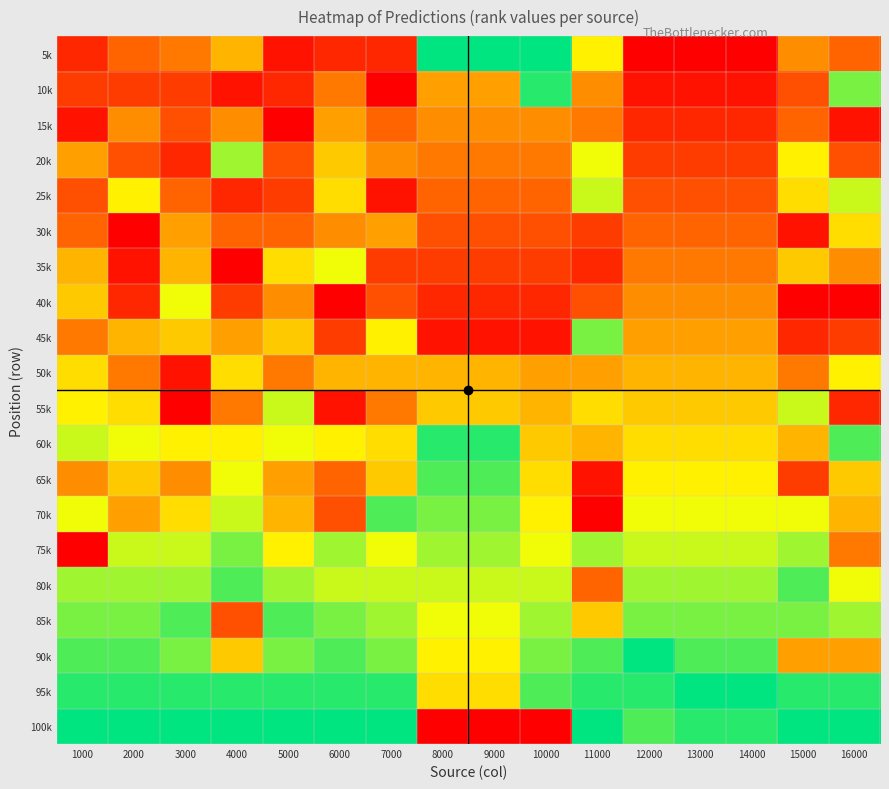

Reading left to right, transcribe all the data shown in this chart.

5k: 1000=3	2000=6	3000=7	4000=10	5000=2	6000=3	7000=3	8000=20	9000=20	10000=20	11000=13	12000=1	13000=1	14000=1	15000=8	16000=6
10k: 1000=4	2000=4	3000=4	4000=2	5000=3	6000=7	7000=1	8000=9	9000=9	10000=19	11000=8	12000=2	13000=2	14000=2	15000=5	16000=17
15k: 1000=2	2000=8	3000=5	4000=8	5000=1	6000=9	7000=6	8000=8	9000=8	10000=8	11000=7	12000=3	13000=3	14000=3	15000=6	16000=2
20k: 1000=9	2000=5	3000=3	4000=16	5000=5	6000=11	7000=8	8000=7	9000=7	10000=7	11000=14	12000=4	13000=4	14000=4	15000=13	16000=5
25k: 1000=5	2000=13	3000=6	4000=3	5000=4	6000=12	7000=2	8000=6	9000=6	10000=6	11000=15	12000=5	13000=5	14000=5	15000=12	16000=15
30k: 1000=6	2000=1	3000=9	4000=6	5000=6	6000=8	7000=9	8000=5	9000=5	10000=5	11000=4	12000=6	13000=6	14000=6	15000=2	16000=12
35k: 1000=10	2000=2	3000=10	4000=1	5000=12	6000=14	7000=4	8000=4	9000=4	10000=4	11000=3	12000=7	13000=7	14000=7	15000=11	16000=8
40k: 1000=11	2000=3	3000=14	4000=4	5000=8	6000=1	7000=5	8000=3	9000=3	10000=3	11000=5	12000=8	13000=8	14000=8	15000=1	16000=1
45k: 1000=7	2000=10	3000=11	4000=9	5000=11	6000=4	7000=13	8000=2	9000=2	10000=2	11000=17	12000=9	13000=9	14000=9	15000=3	16000=4
50k: 1000=12	2000=7	3000=2	4000=12	5000=7	6000=10	7000=10	8000=10	9000=10	10000=9	11000=9	12000=10	13000=10	14000=10	15000=7	16000=13
55k: 1000=13	2000=12	3000=1	4000=7	5000=15	6000=2	7000=7	8000=11	9000=11	10000=10	11000=12	12000=11	13000=11	14000=11	15000=15	16000=3
60k: 1000=15	2000=14	3000=13	4000=13	5000=14	6000=13	7000=12	8000=19	9000=19	10000=11	11000=10	12000=12	13000=12	14000=12	15000=10	16000=18
65k: 1000=8	2000=11	3000=8	4000=14	5000=9	6000=6	7000=11	8000=18	9000=18	10000=12	11000=2	12000=13	13000=13	14000=13	15000=4	16000=11
70k: 1000=14	2000=9	3000=12	4000=15	5000=10	6000=5	7000=18	8000=17	9000=17	10000=13	11000=1	12000=14	13000=14	14000=14	15000=14	16000=10
75k: 1000=1	2000=15	3000=15	4000=17	5000=13	6000=16	7000=14	8000=16	9000=16	10000=14	11000=16	12000=15	13000=15	14000=15	15000=16	16000=7
80k: 1000=16	2000=16	3000=16	4000=18	5000=16	6000=15	7000=15	8000=15	9000=15	10000=15	11000=6	12000=16	13000=16	14000=16	15000=18	16000=14
85k: 1000=17	2000=17	3000=18	4000=5	5000=18	6000=17	7000=16	8000=14	9000=14	10000=16	11000=11	12000=17	13000=17	14000=17	15000=17	16000=16
90k: 1000=18	2000=18	3000=17	4000=11	5000=17	6000=18	7000=17	8000=13	9000=13	10000=17	11000=18	12000=20	13000=18	14000=18	15000=9	16000=9
95k: 1000=19	2000=19	3000=19	4000=19	5000=19	6000=19	7000=19	8000=12	9000=12	10000=18	11000=19	12000=19	13000=20	14000=20	15000=19	16000=19
100k: 1000=20	2000=20	3000=20	4000=20	5000=20	6000=20	7000=20	8000=1	9000=1	10000=1	11000=20	12000=18	13000=19	14000=19	15000=20	16000=20